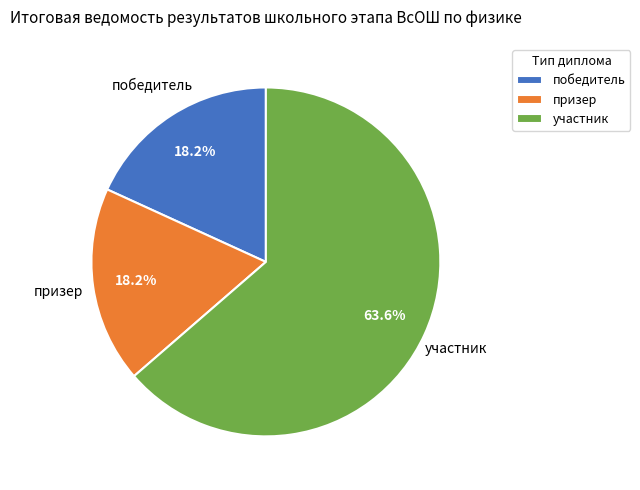

To the nearest percent, what portion does победитель represent?

18%